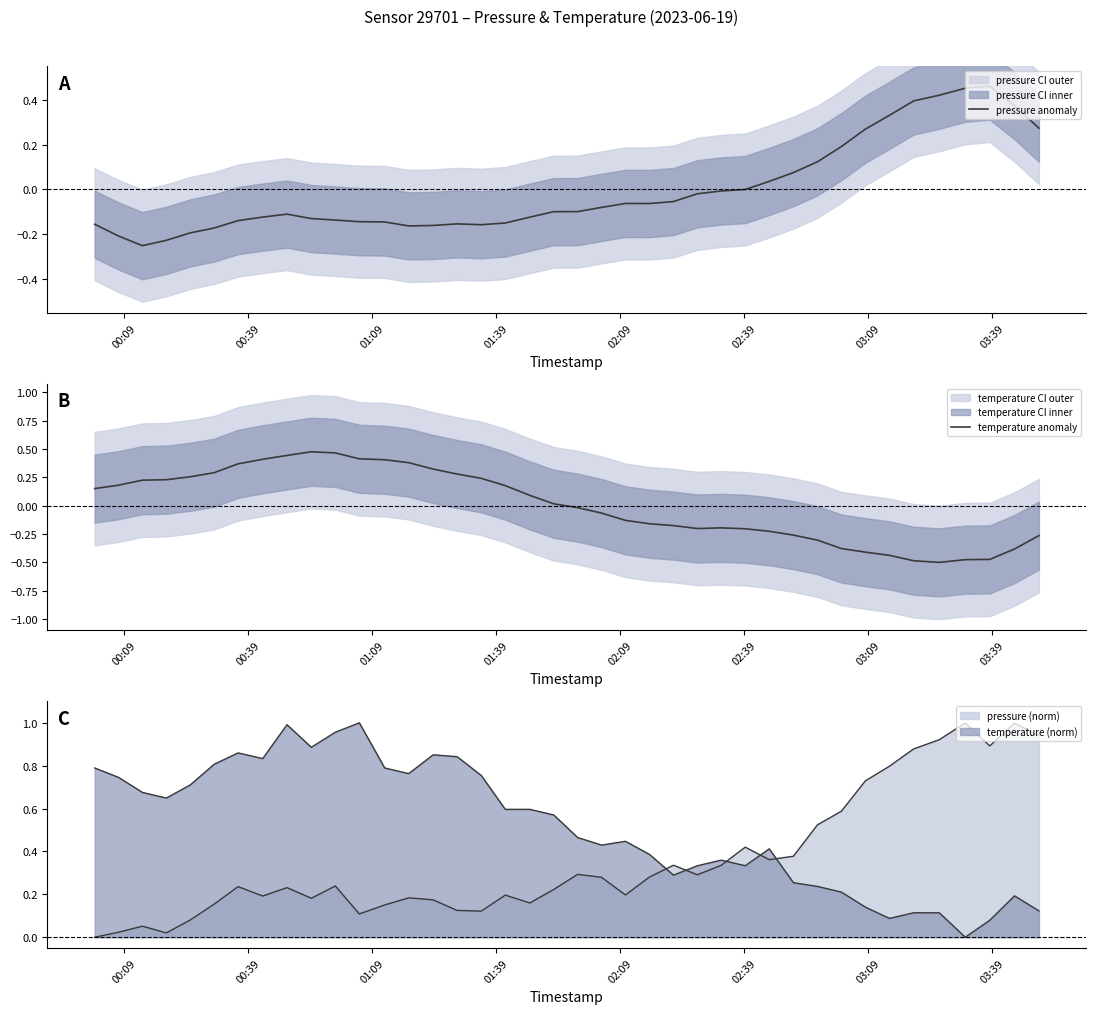

Does the chart display data point markers on the line(s)?

No